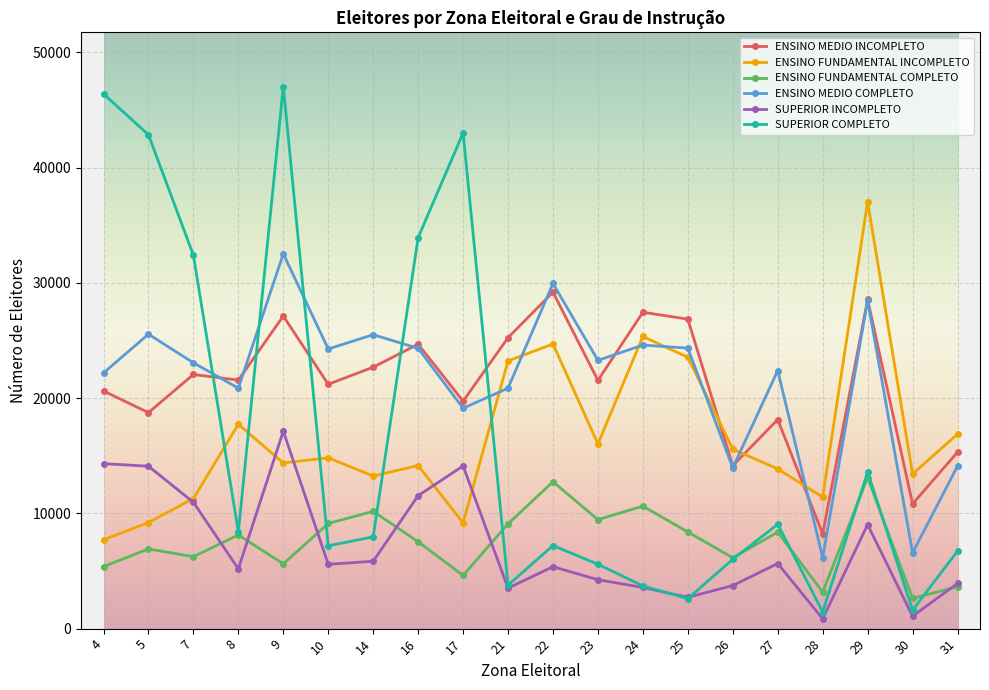

How many values in the SUPERIOR COMPLETO series are below 7964?

10